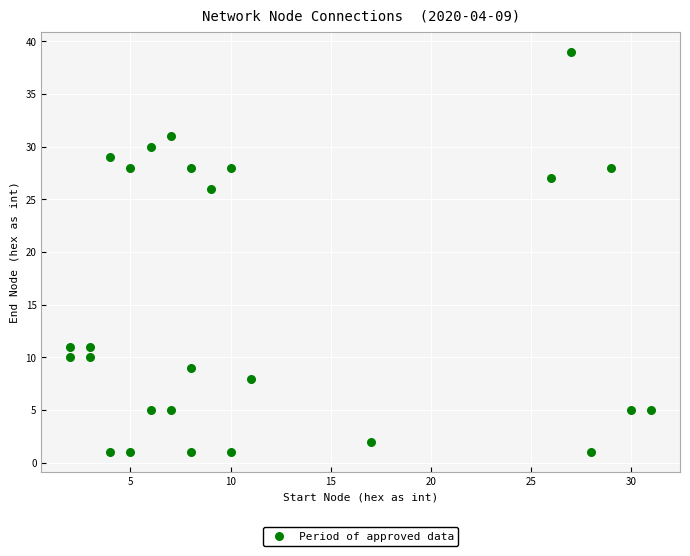

What Y value in the scatter plot is closest to 20?

26